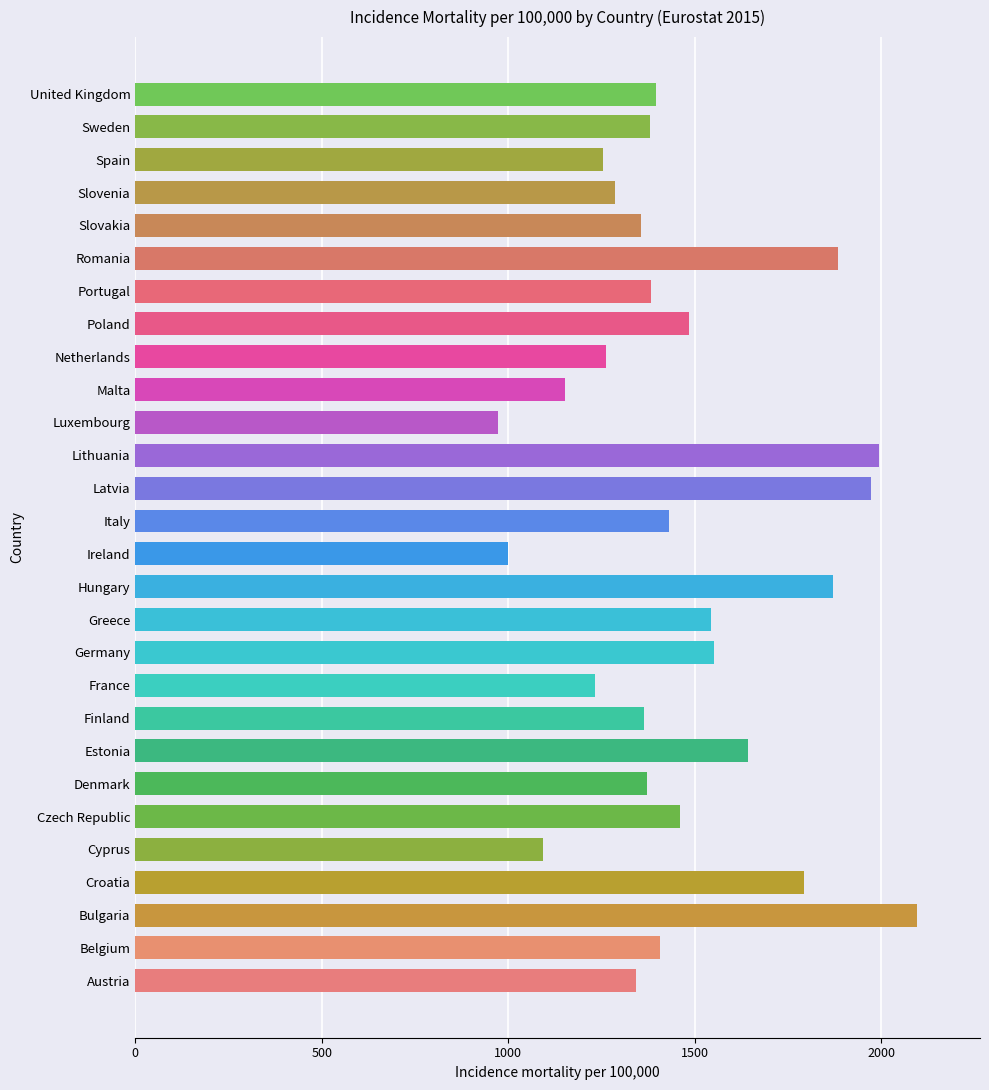

What is the sum of all values?

40983.3